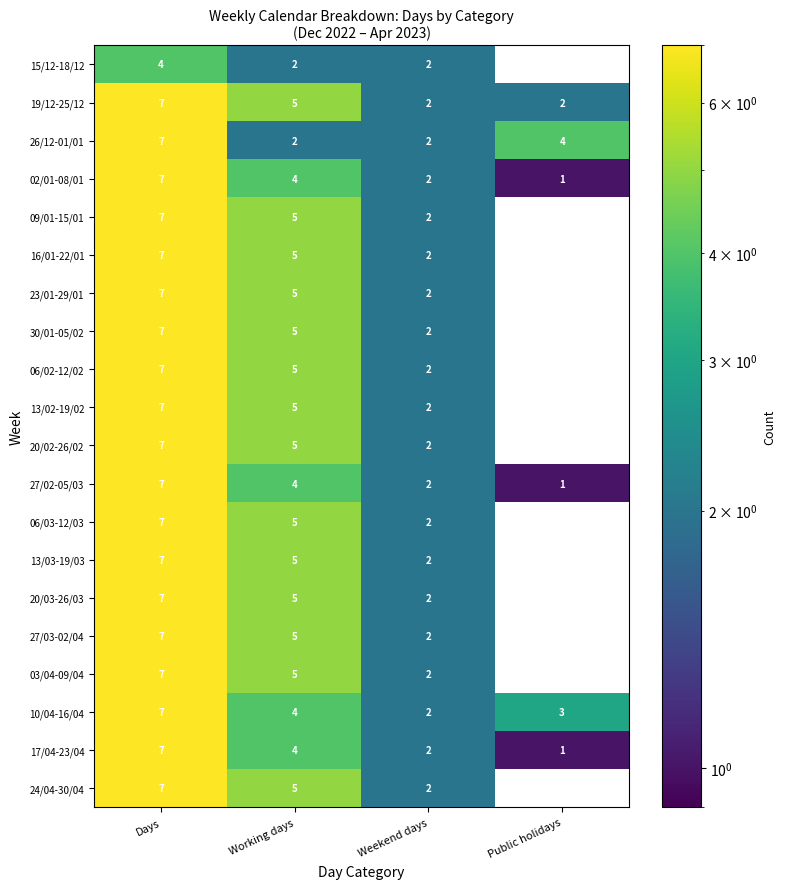

What is the total value across all series at Weekend days?

40